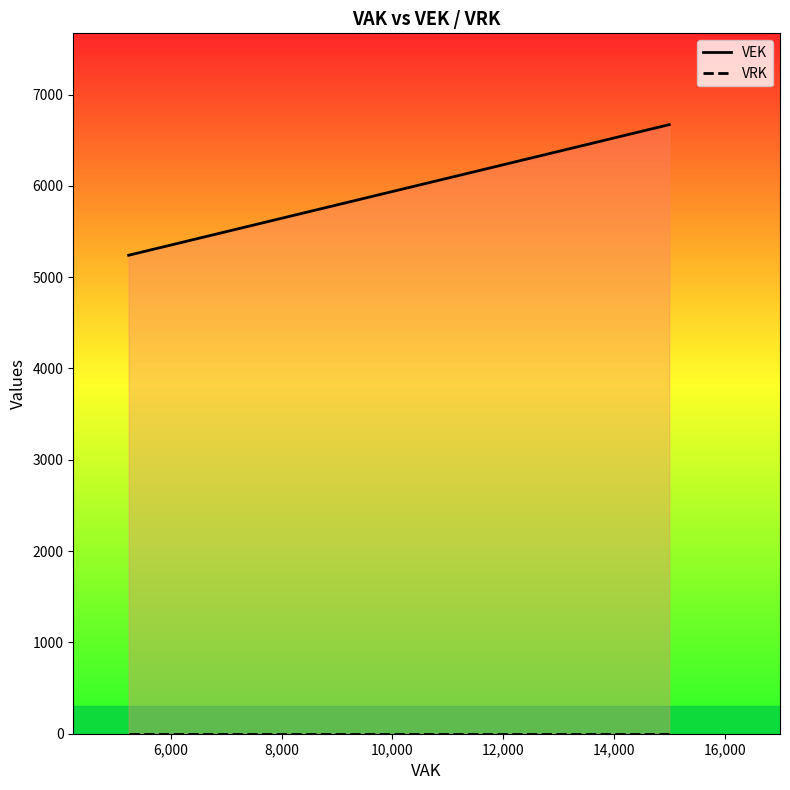

Reading left to right, list all the values displayed in this chart.

VEK: 5240	5240	6670
VRK: 0	0	0